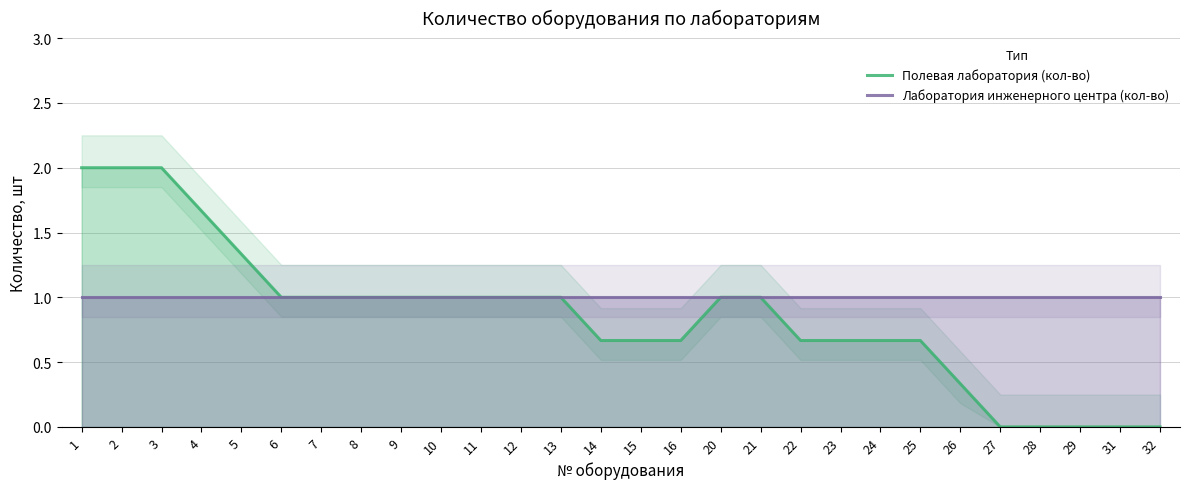

What is the sum of all Полевая лаборатория (кол-во) values?

24.0